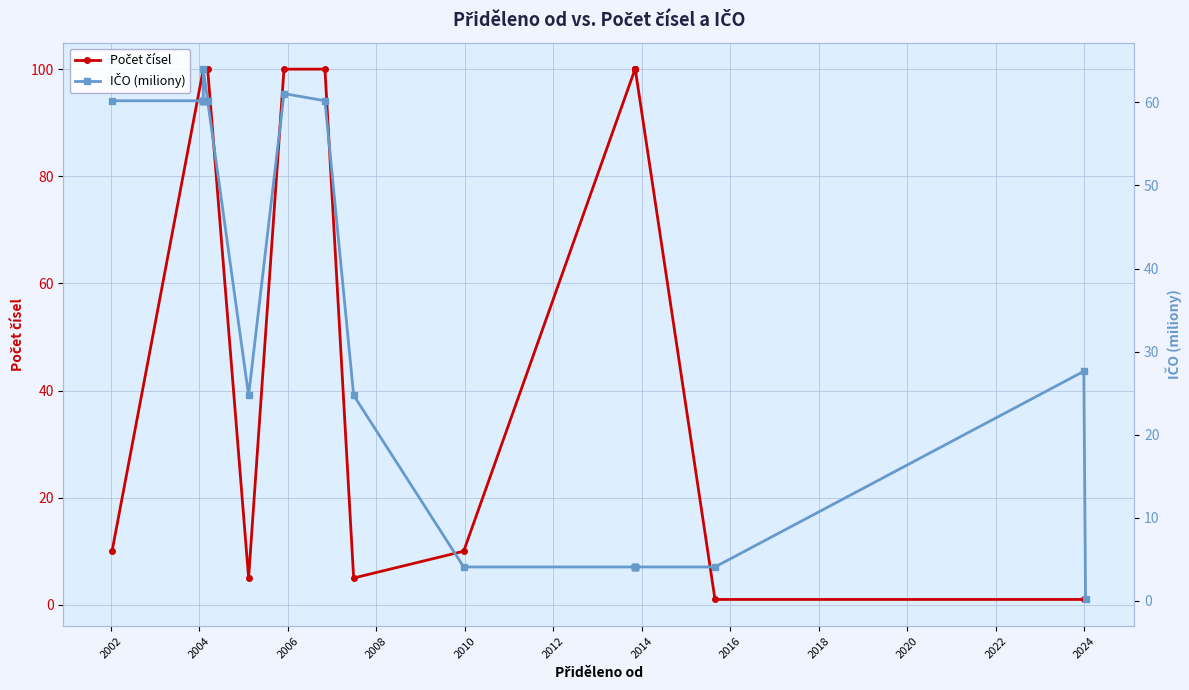

How many lines are shown in the chart?

2